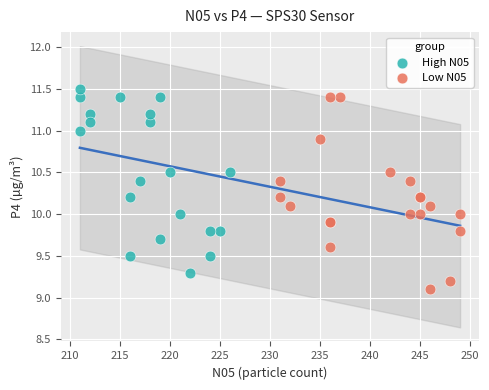

Which series has the largest Y range (max minus min)?

Low N05